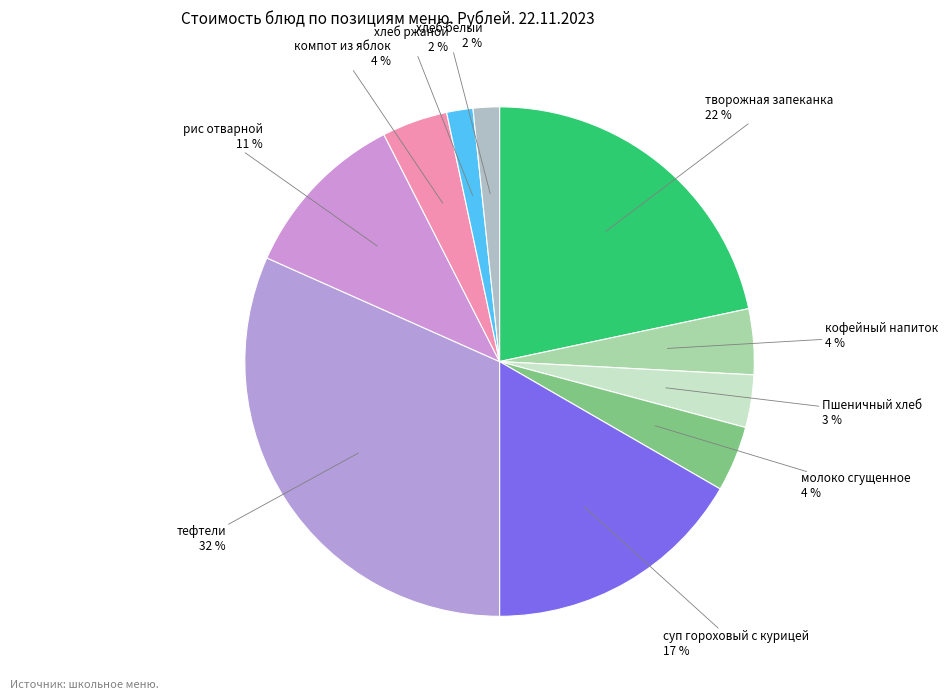

Combined, do тефтели and творожная запеканка account for over 50%?

Yes